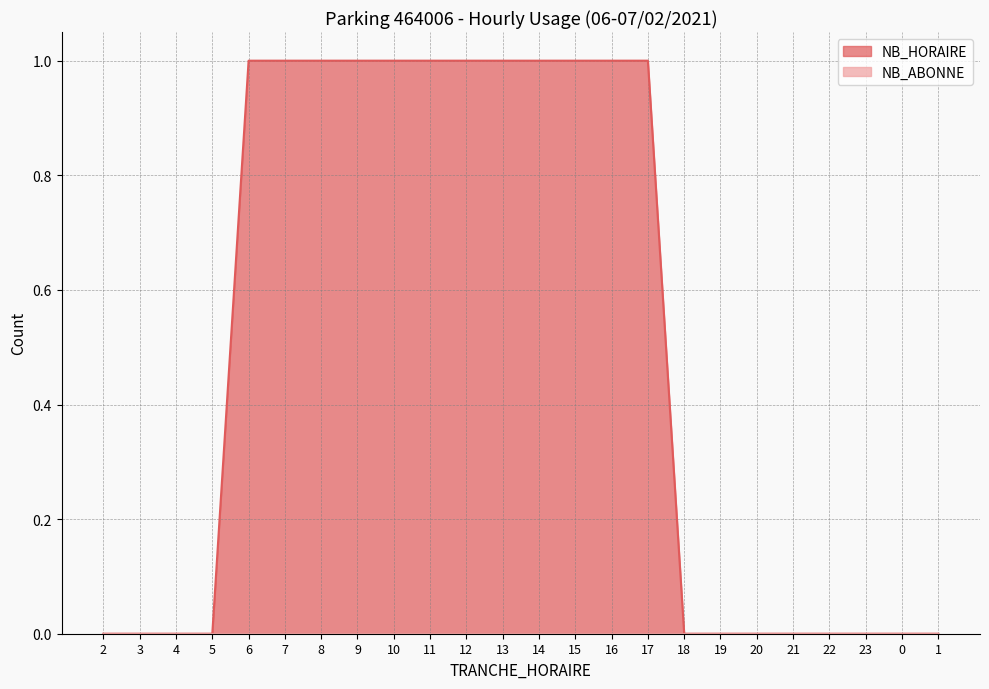

Which category has the highest value across all series?

6